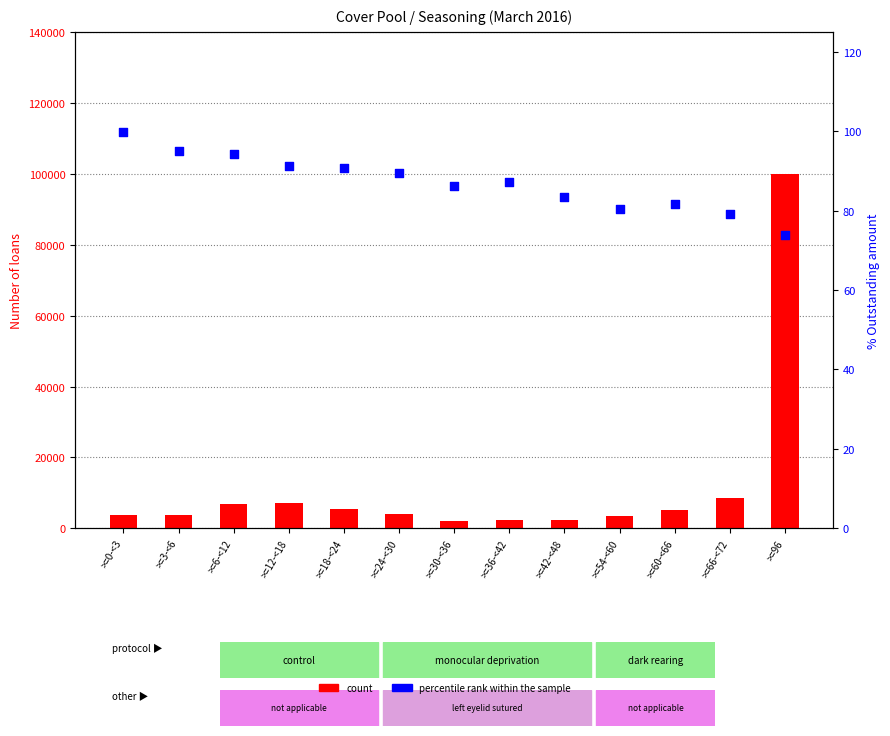

Which series has the largest total across all categories?

count